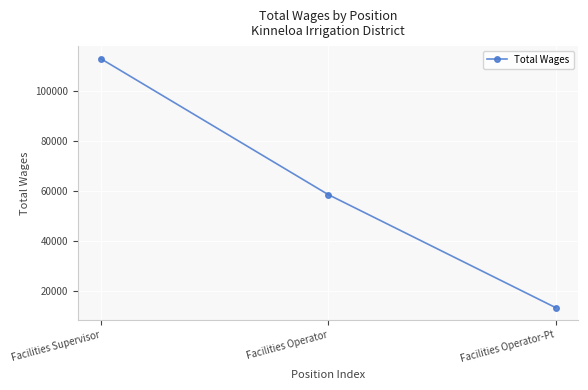

What is the maximum value shown in the chart?

112779